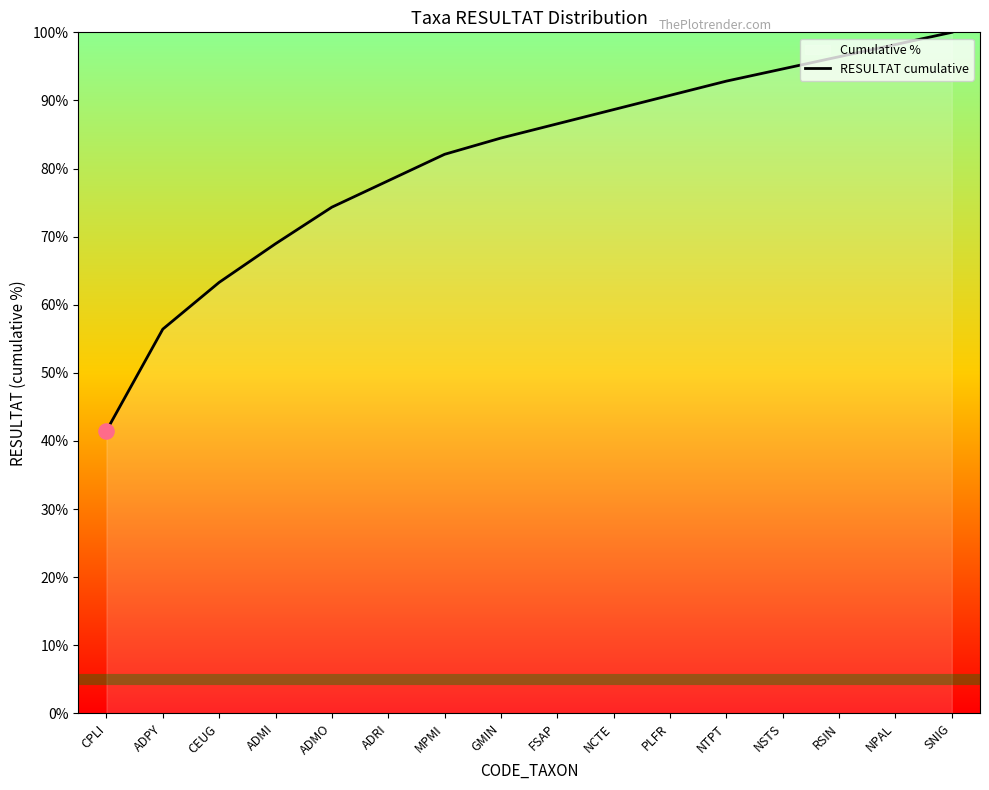

Between GMIN and CPLI, which is larger?

GMIN